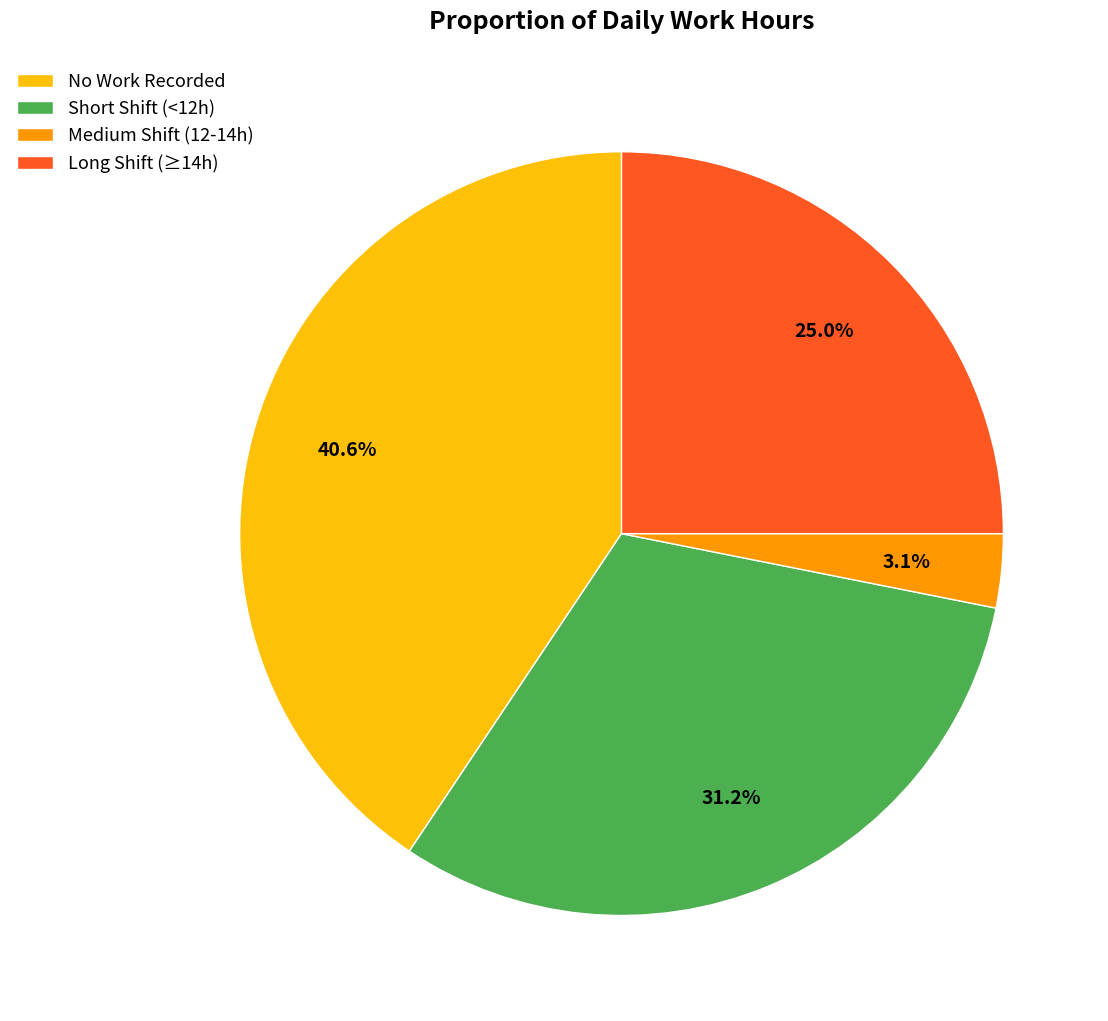

Which has a higher value, Long Shift (≥14h) or Short Shift (<12h)?

Short Shift (<12h)